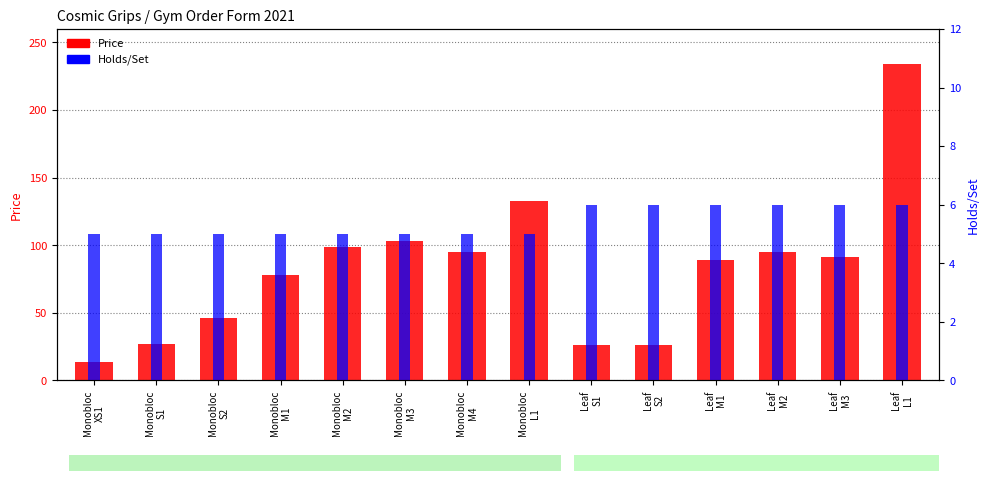

Reading right to left, what are all the values shown in this chart?

Price: 234	91	95	89	26	26	133	95	103	99	78	46	27	14
Holds/Set: 6	6	6	6	6	6	5	5	5	5	5	5	5	5